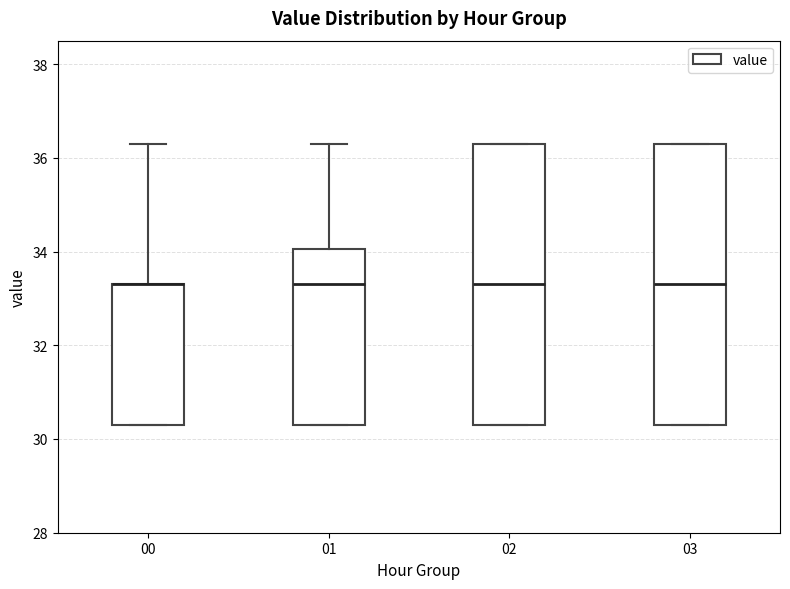

Reading left to right, read every box against the y-axis: the position of its median line, the range the box covers, and the ends of its whiskers. The values are not printed on the chart, so give them approximately, as read against the axis.

00: median 33.4 (drawn on the box's upper edge), box 30.4 to 33.4, whiskers 30.4 to 36.4
01: median 33.4, box 30.4 to 34.0, whiskers 30.4 to 36.4
02: median 33.4, box 30.4 to 36.4, whiskers 30.4 to 36.4
03: median 33.4, box 30.4 to 36.4, whiskers 30.4 to 36.4